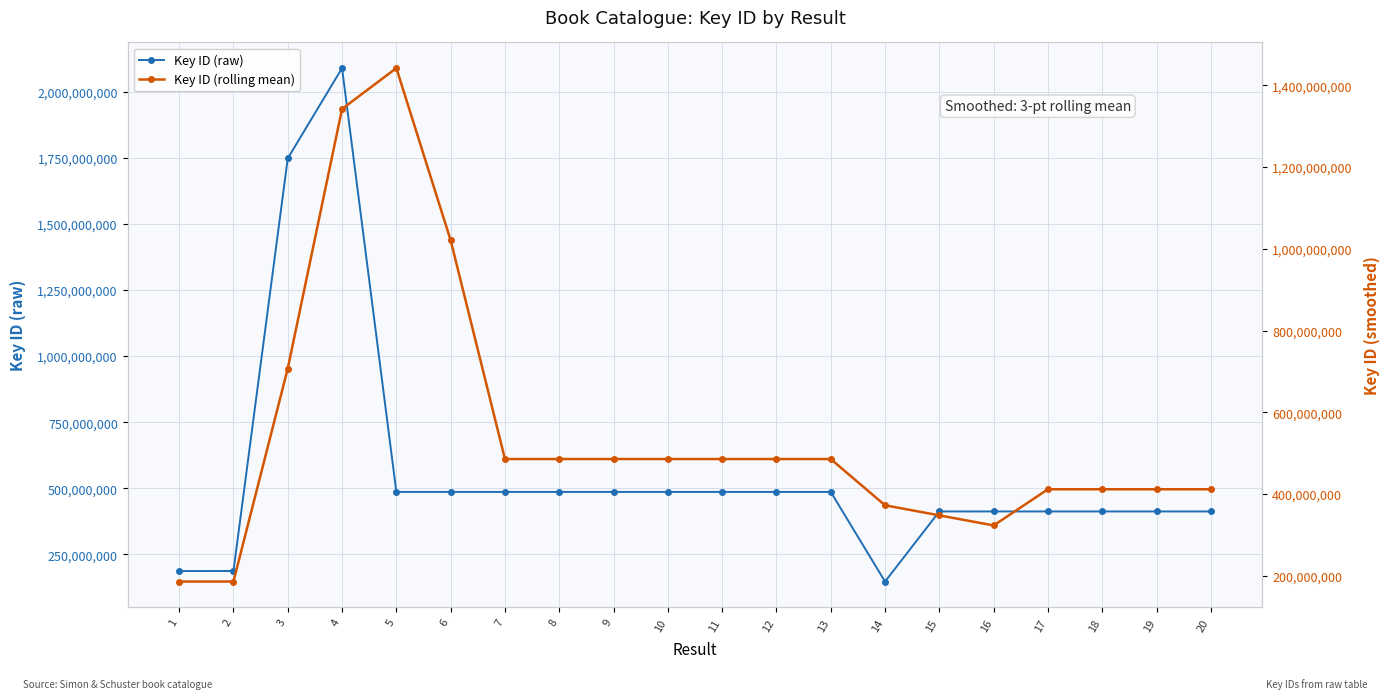

Which has a higher value, 10 or 11?

10